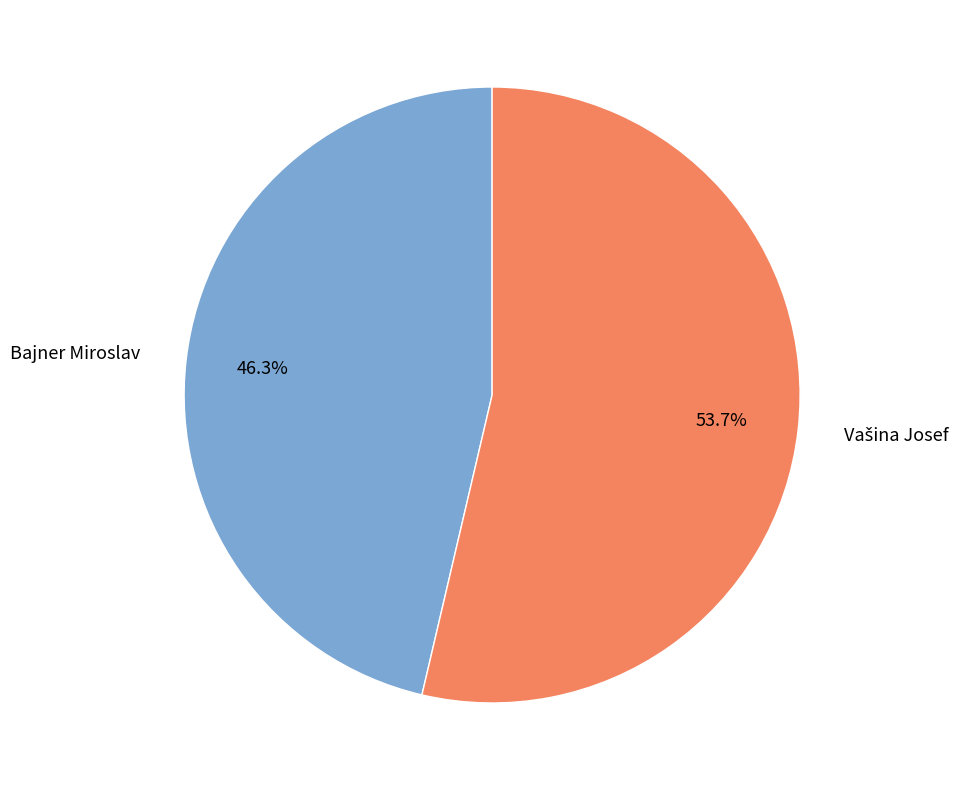

Is there any slice that represents more than half of the pie?

Yes